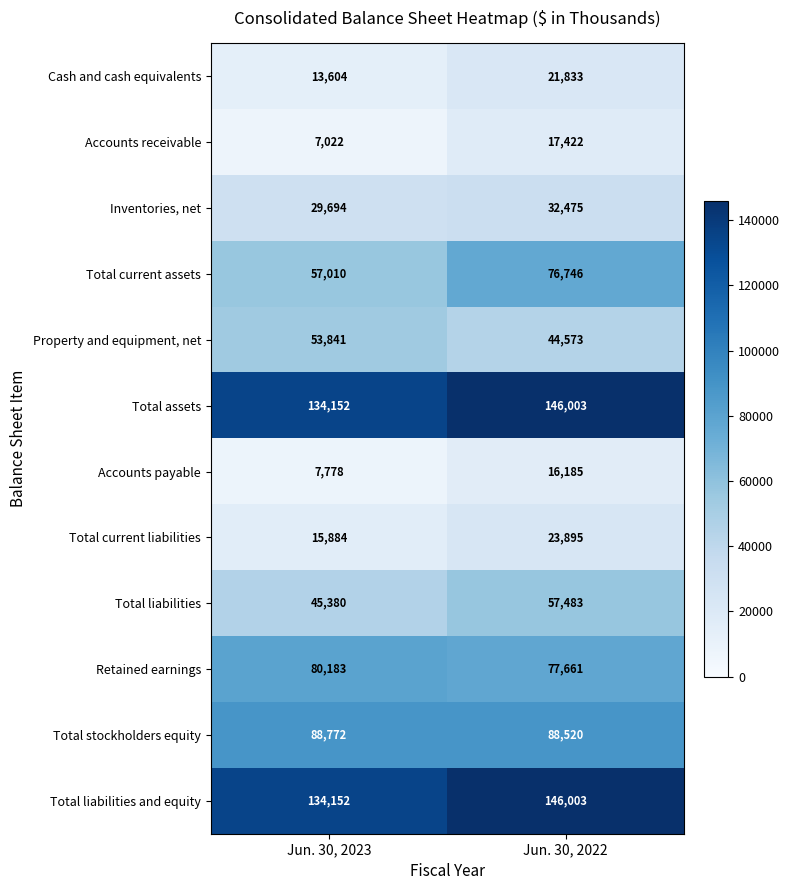

Which category has the highest value in the Total current assets series?

Jun. 30, 2022